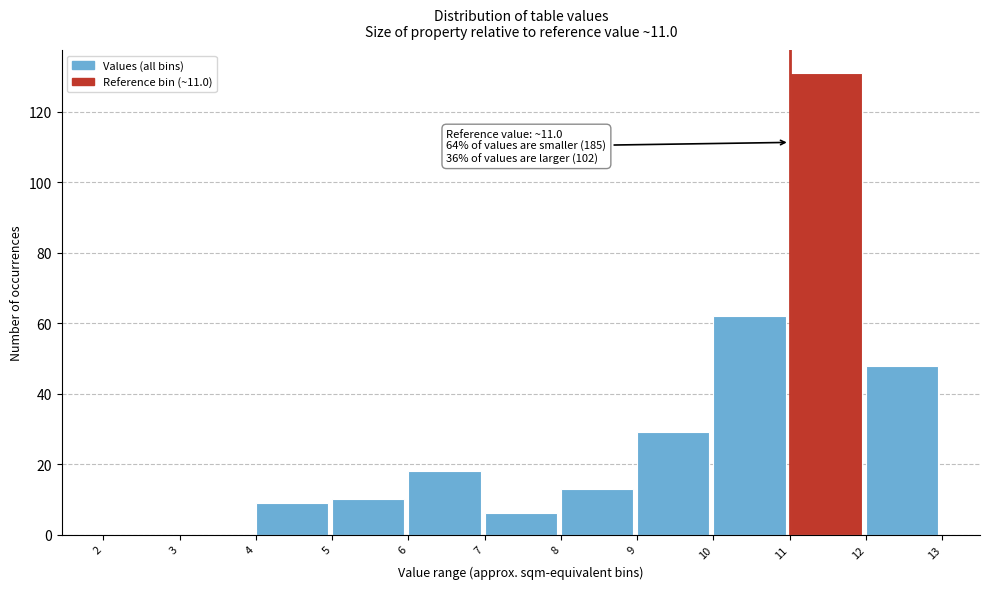

Over which range of the x-axis is the bar tallest?

11 to 12